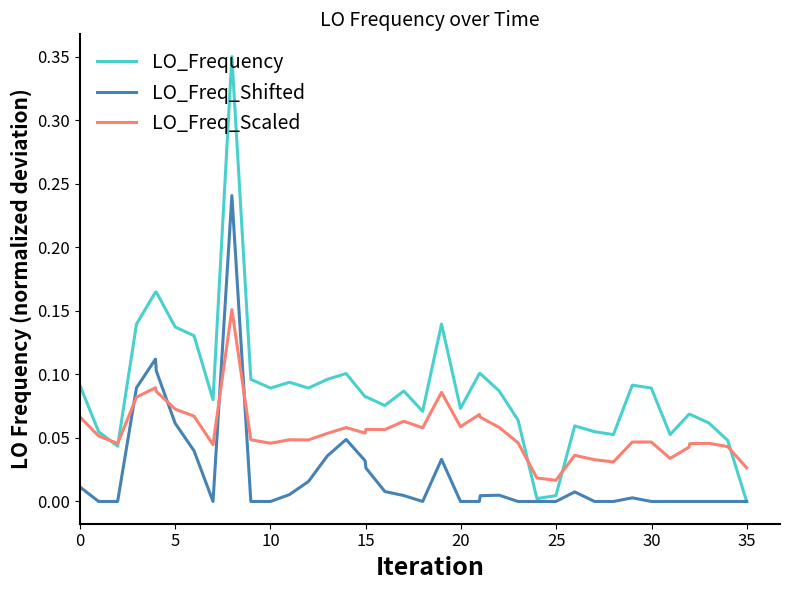

How many series are shown in this chart?

3